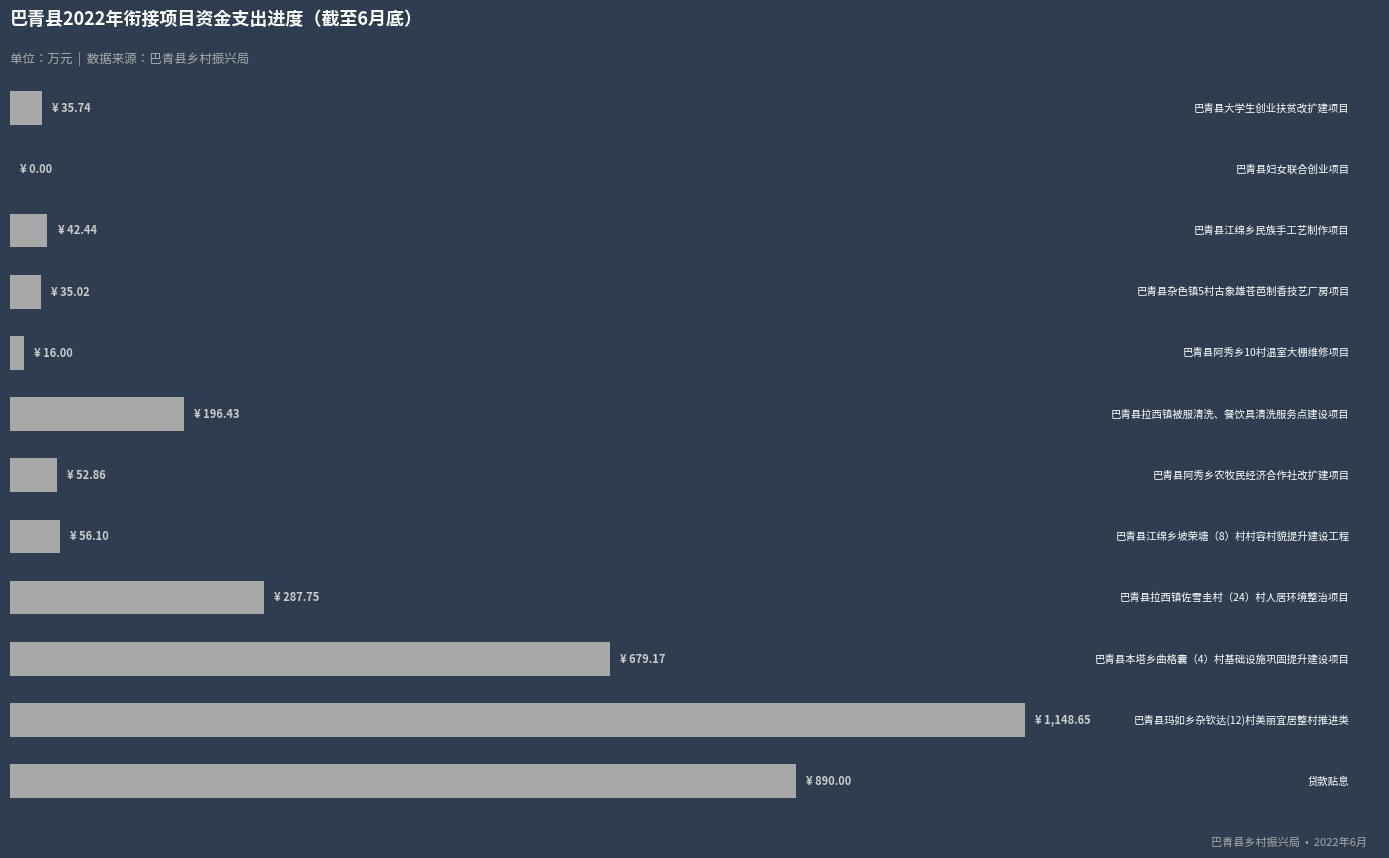

What is the difference between the second highest and second lowest values?

874.0